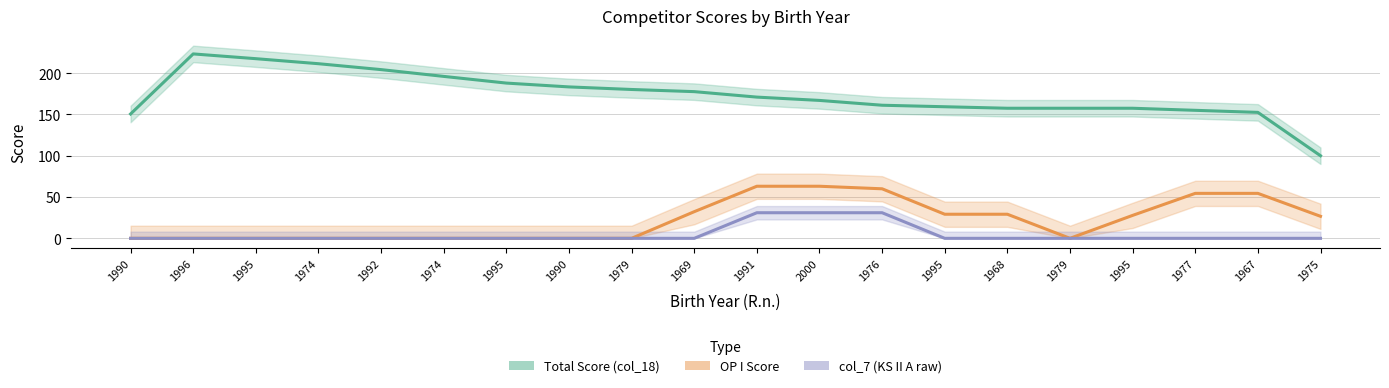

Reading left to right, extract all data points from this chart.

Total Score (col_18): 150.6	223.3	217.5	211.4	204.3	196.1	188.0	183.3	180.2	177.6	171.0	167.0	161.2	159.3	157.5	157.5	157.5	155.0	152.5	100.0
OP I Score: 0.0	0.0	0.0	0.0	0.0	0.0	0.0	0.0	0.0	32.3	63.1	63.1	60.0	29.2	29.2	0.0	27.8	54.4	54.4	26.7
col_7 (KS II A raw): 0.0	0.0	0.0	0.0	0.0	0.0	0.0	0.0	0.0	0.0	31.0	31.0	31.0	0.0	0.0	0.0	0.0	0.0	0.0	0.0